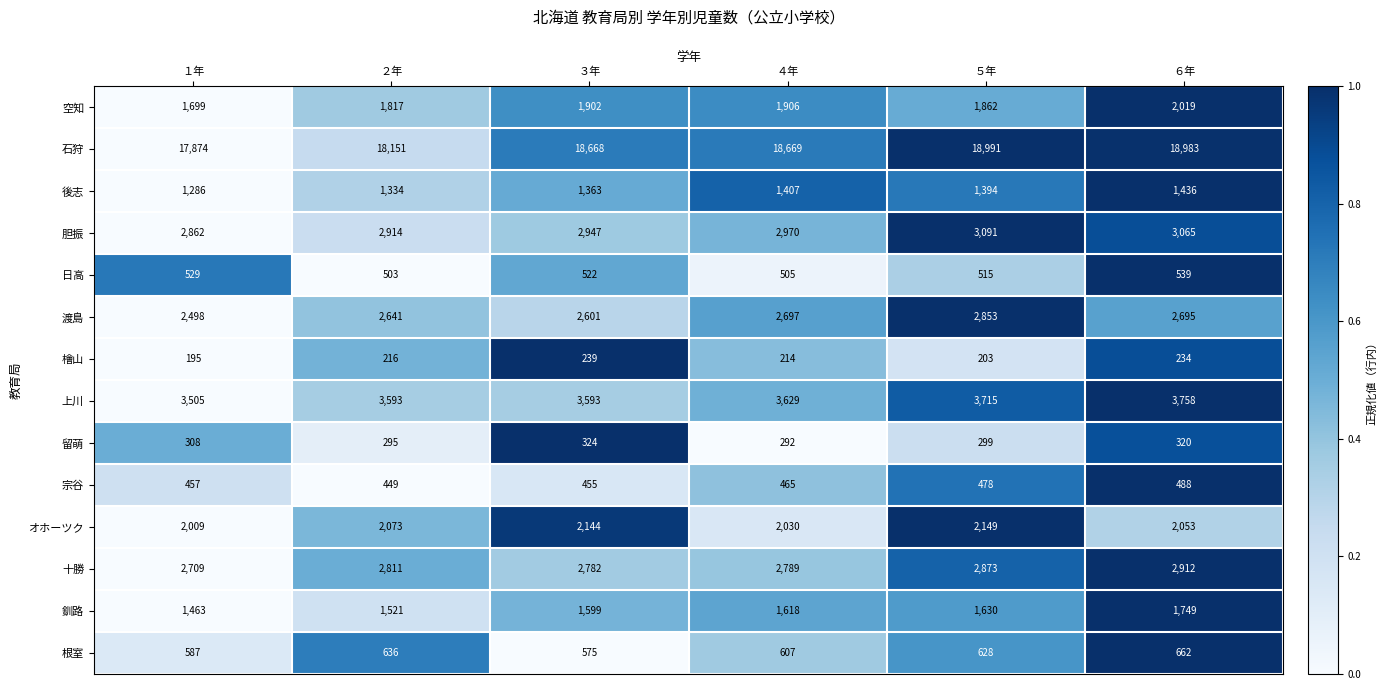

How many data points does each series have?

6